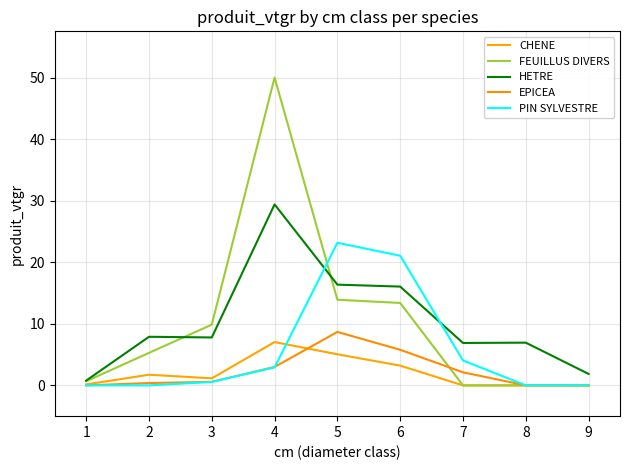

At which category does the chart reach its peak across all series?

4